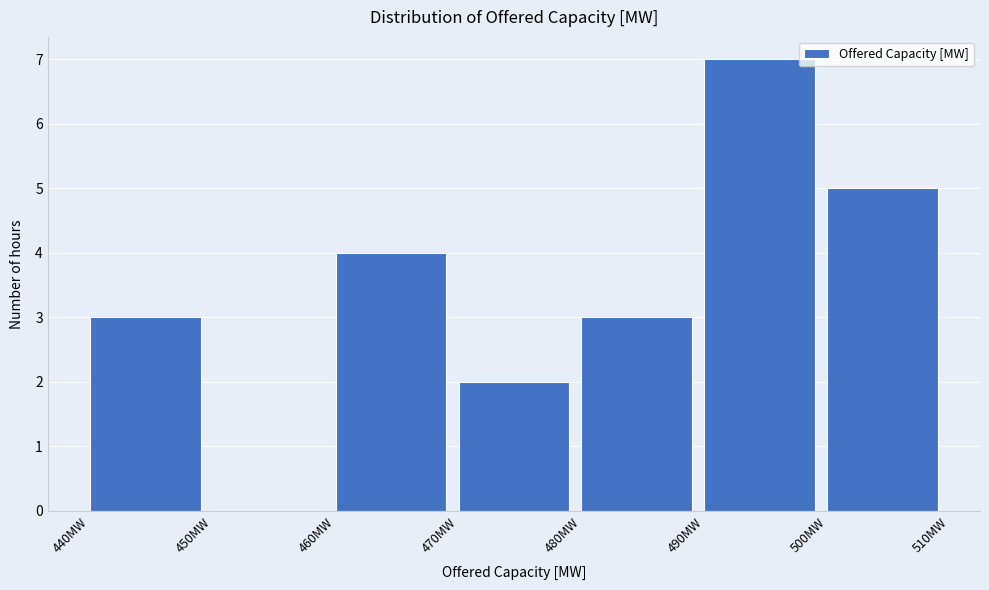

Reading left to right, list every bar in this chart as the range it spans on the x-axis followed by its height. The values are not printed on the chart, so give them approximately, as read against the axis.

440 to 450: 3
450 to 460: 0
460 to 470: 4
470 to 480: 2
480 to 490: 3
490 to 500: 7
500 to 510: 5